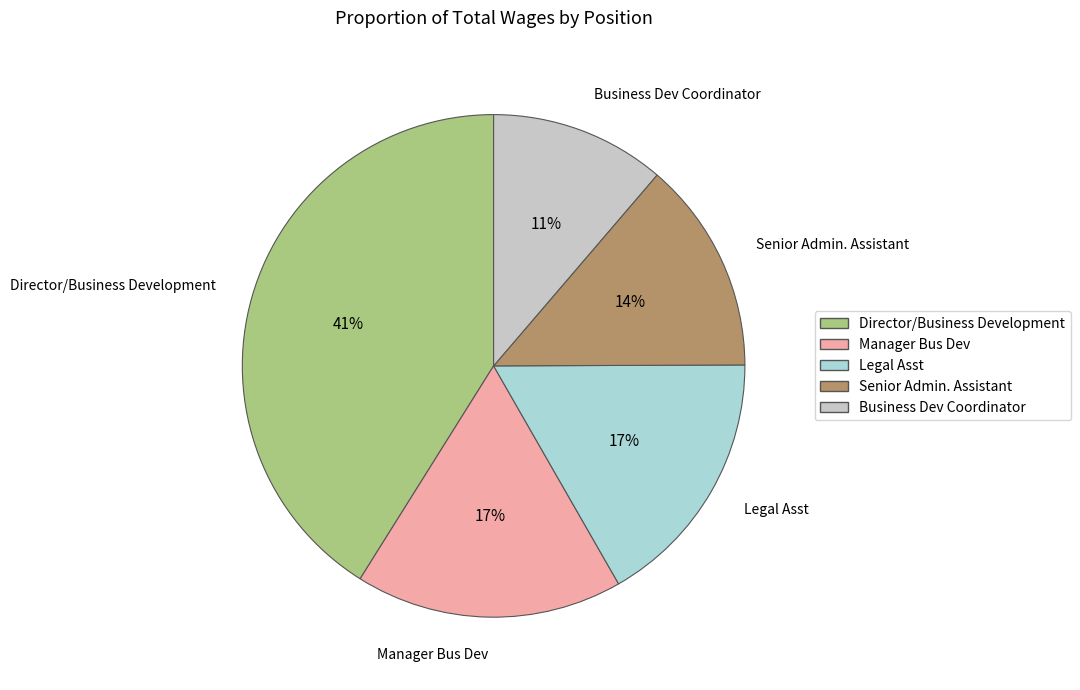

Is the sum of Manager Bus Dev and Director/Business Development greater than half?

Yes